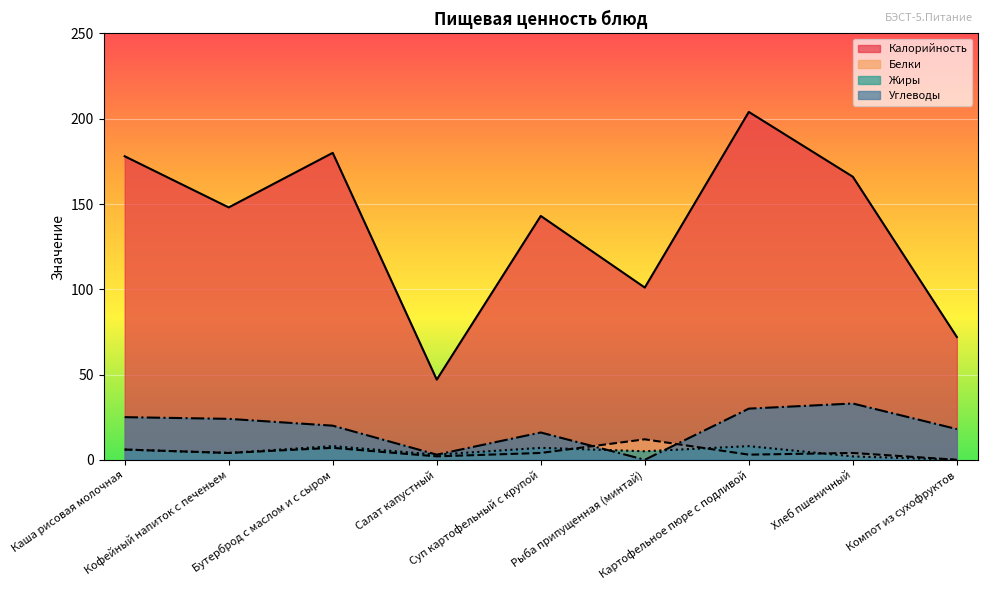

How many lines are shown in the chart?

4